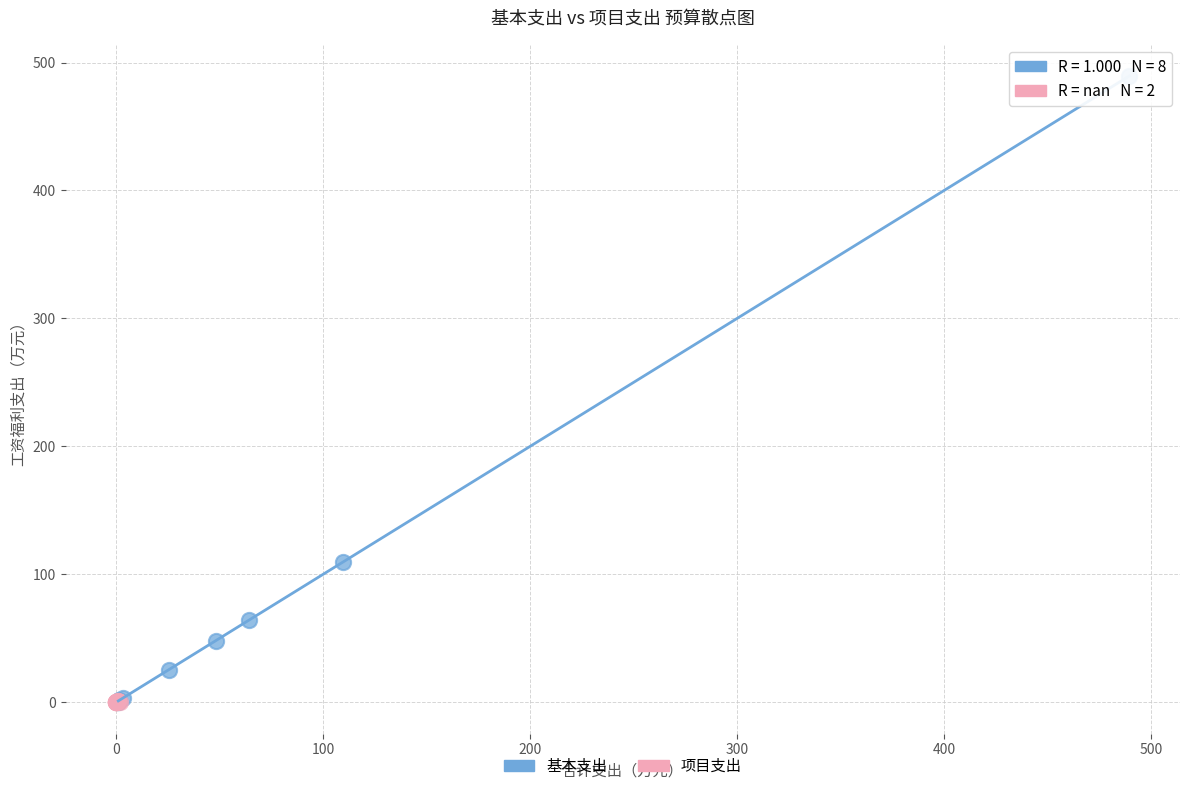

Which series reaches the maximum Y coordinate?

基本支出